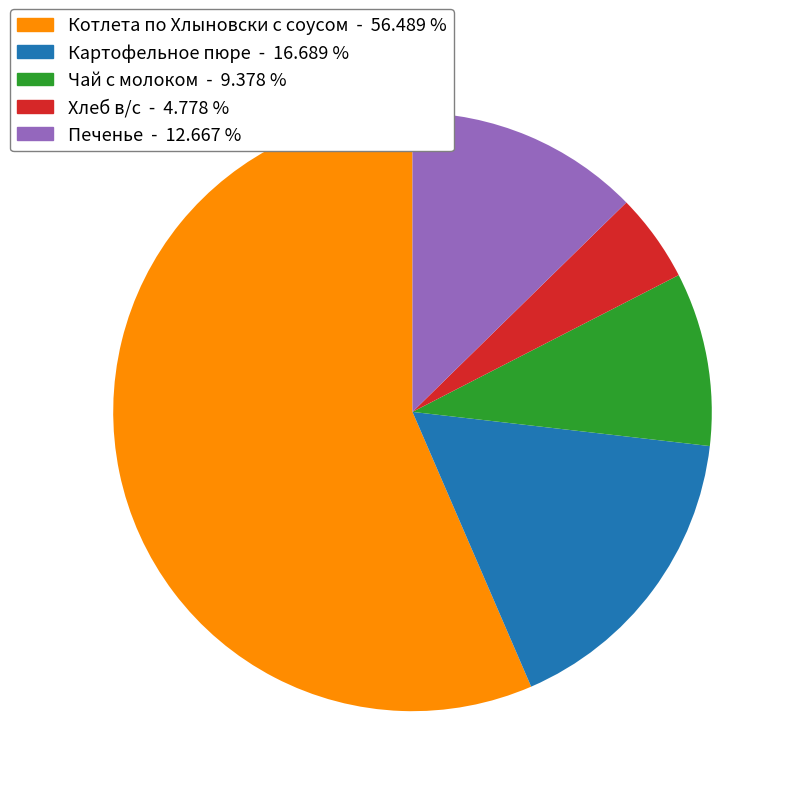

Which slice is the largest?

Котлета по Хлыновски с соусом